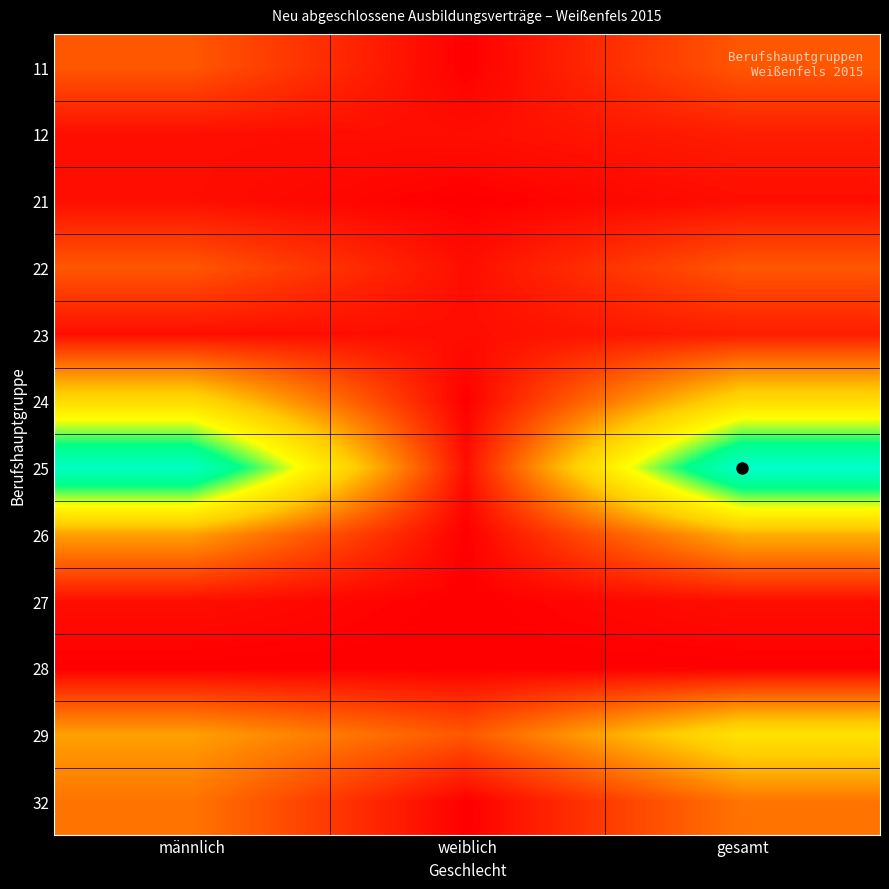

At which category is the sum across all series the highest?

gesamt